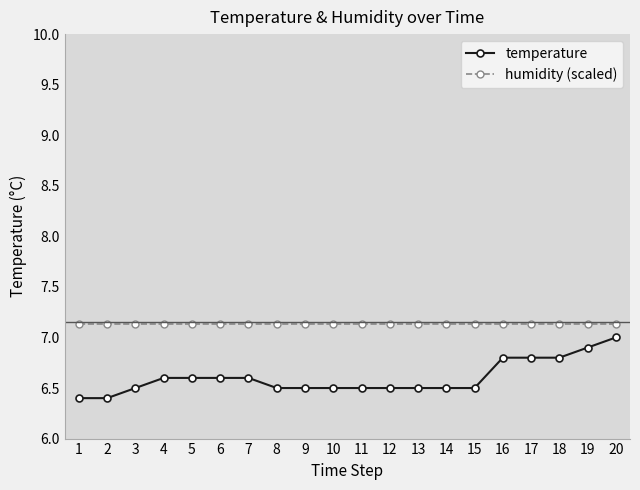

What are all the series names shown in the legend?

temperature, humidity (scaled)